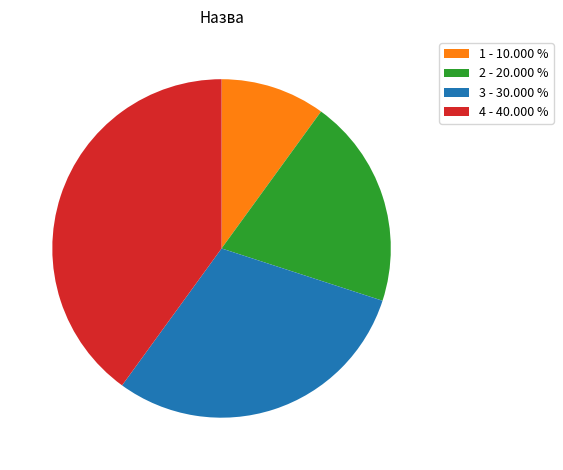

Is the sum of 1 - 10.000 % and 2 - 20.000 % greater than half?

No